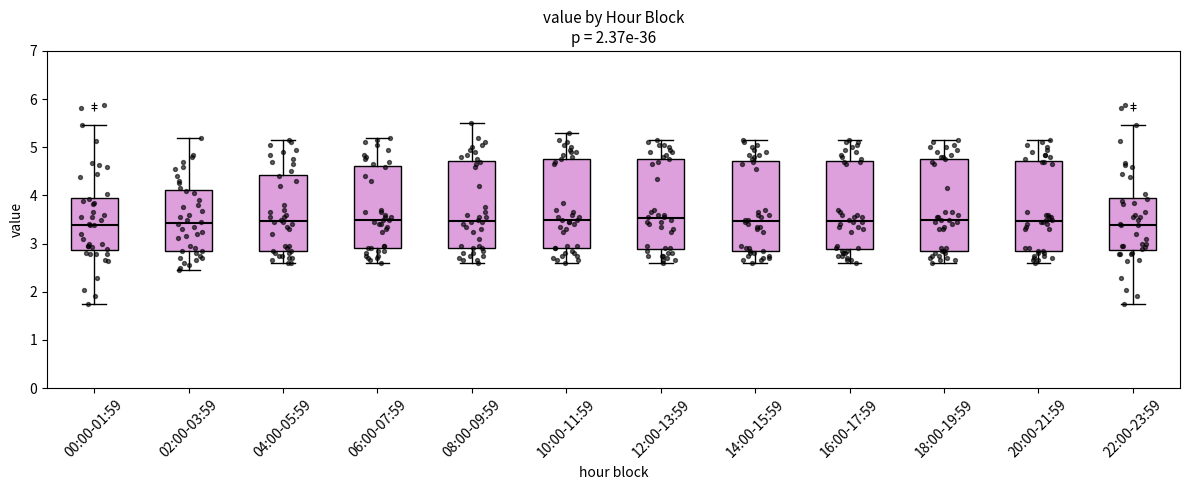

Where does the median line of the box for 06:00-07:59 sit on the y-axis? The values are not printed on the chart, so give them approximately, as read against the axis.

3.5